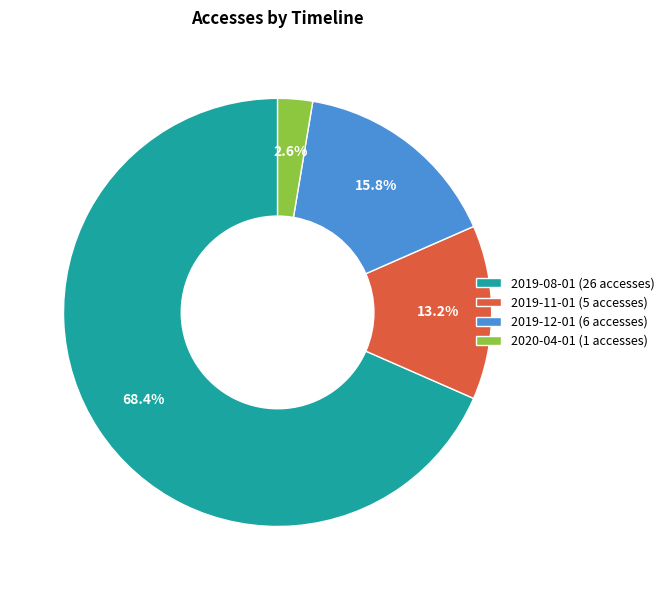

Which slice represents more than half of the pie?

2019-08-01